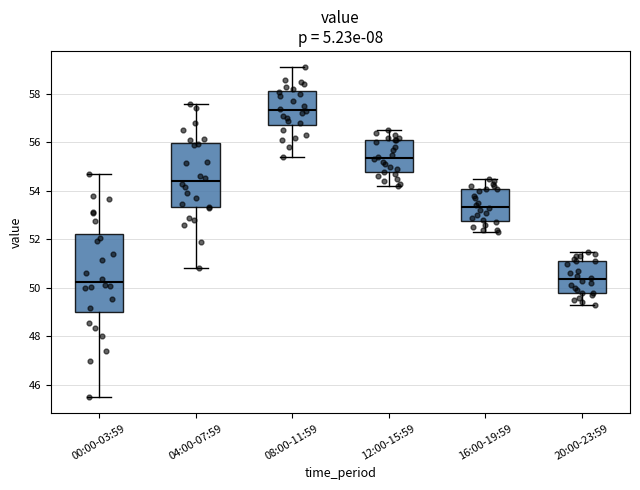

Reading left to right, read every box against the y-axis: the position of its median line, the range the box covers, and the ends of its whiskers. The values are not printed on the chart, so give them approximately, as read against the axis.

00:00-03:59: median 50.2, box 49.0 to 52.2, whiskers 45.6 to 54.8
04:00-07:59: median 54.4, box 53.4 to 56.0, whiskers 50.8 to 57.6
08:00-11:59: median 57.4, box 56.8 to 58.2, whiskers 55.4 to 59.2
12:00-15:59: median 55.4, box 54.8 to 56.2, whiskers 54.2 to 56.6
16:00-19:59: median 53.4, box 52.8 to 54.2, whiskers 52.4 to 54.6
20:00-23:59: median 50.4, box 49.8 to 51.2, whiskers 49.4 to 51.6